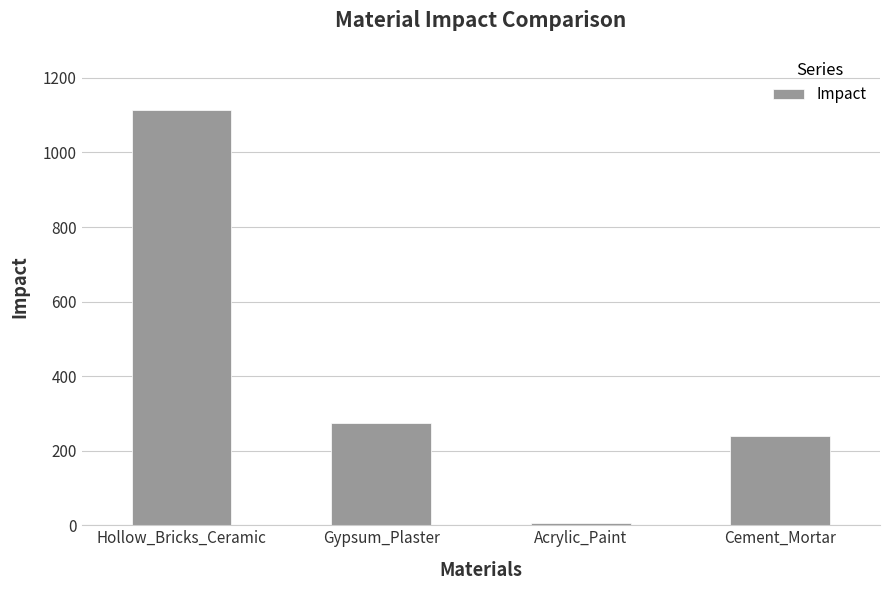

What is the sum of the values at Acrylic_Paint and Gypsum_Plaster?

280.8